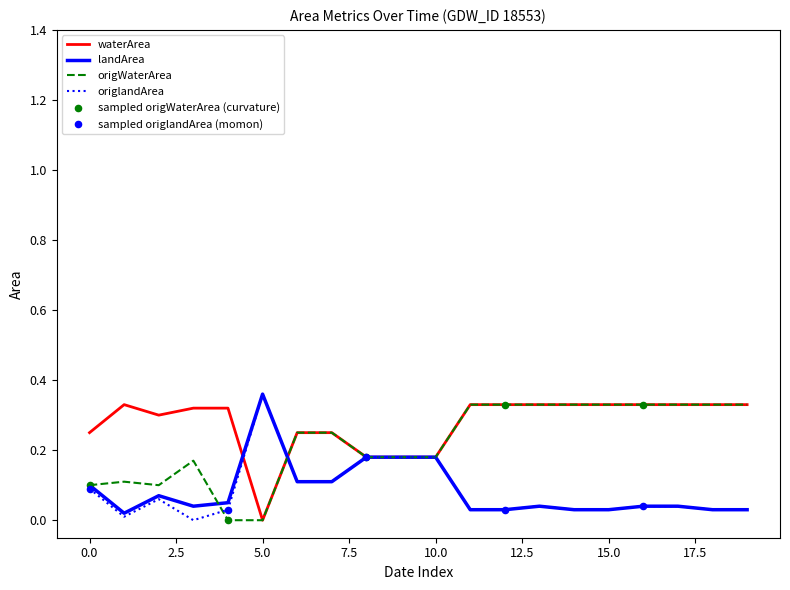

How many lines are shown in the chart?

4